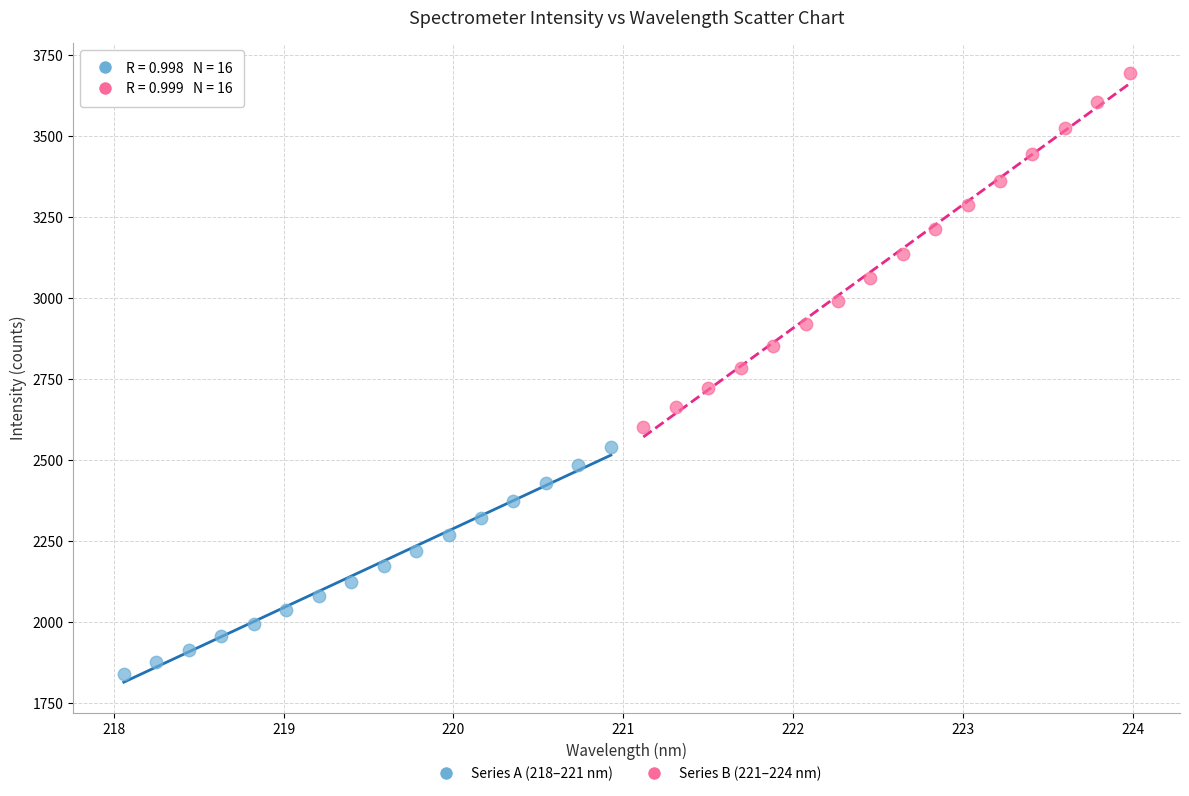

What are all the series names shown in the legend?

Series A (218–221 nm), Series B (221–224 nm)